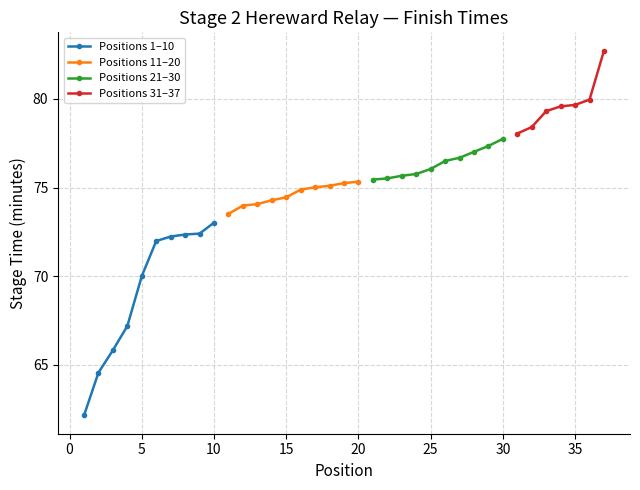

What is the highest value of the Teams 11-20 series?

75.3